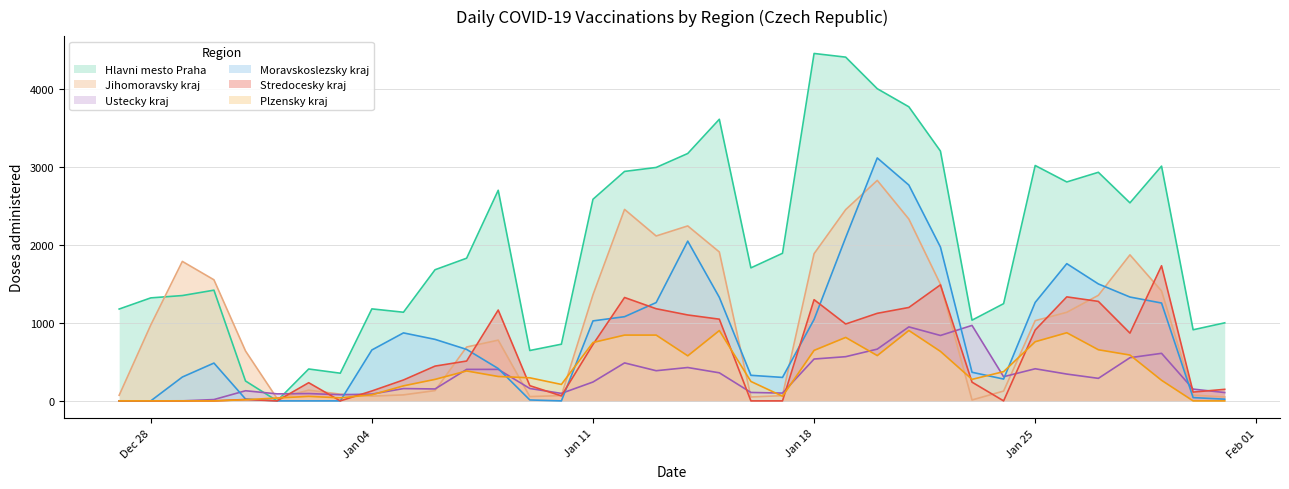

The Stredocesky kraj series shows 1634 at 19.01.2021. True or false?

False